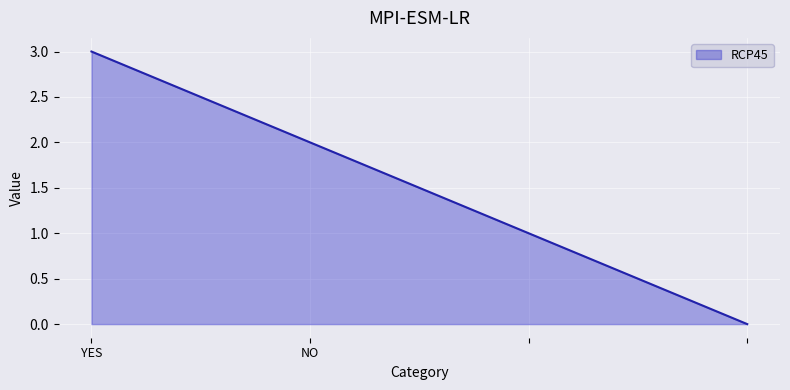

Does the chart display data point markers on the line(s)?

No